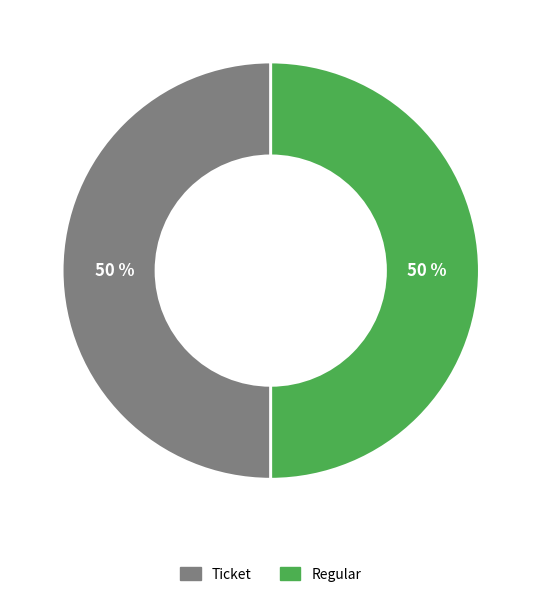

To the nearest percent, what is the average slice percentage?

50%